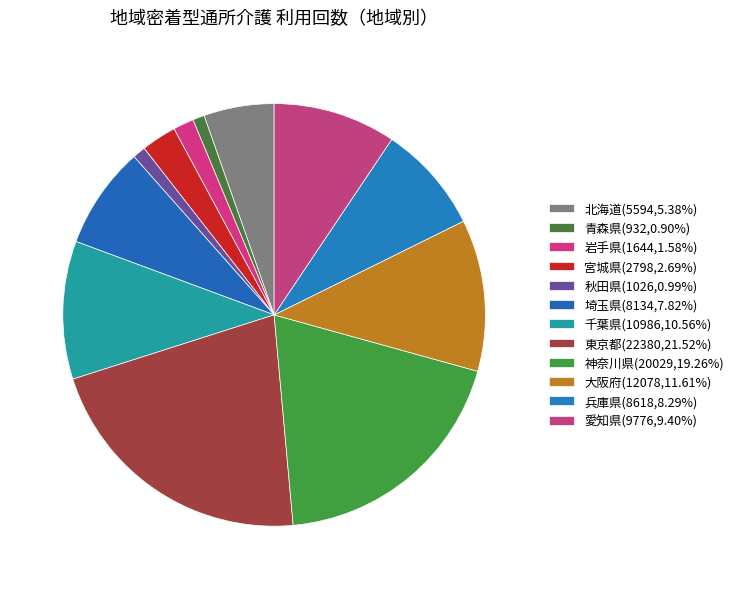

Which has a higher value, 北海道 or 埼玉県?

埼玉県